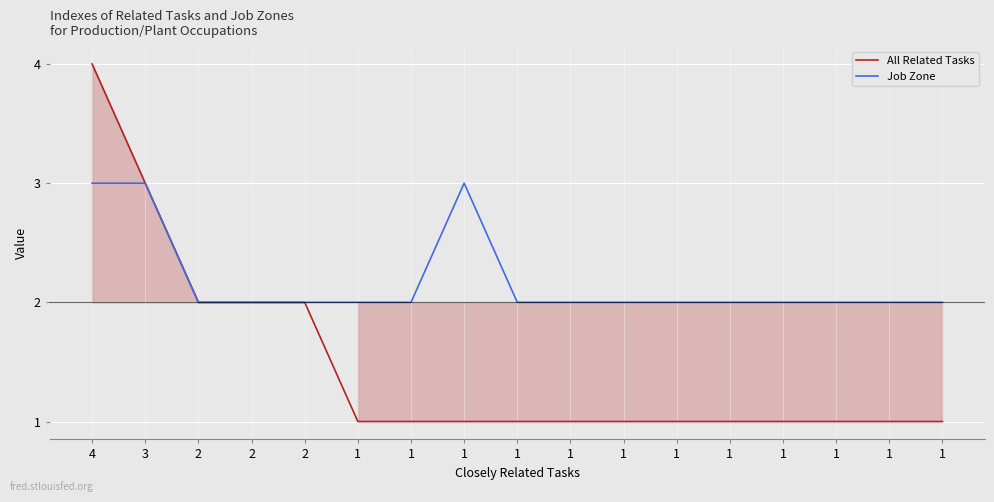

What is the difference between the All Related Tasks values at 1 and 2?

1